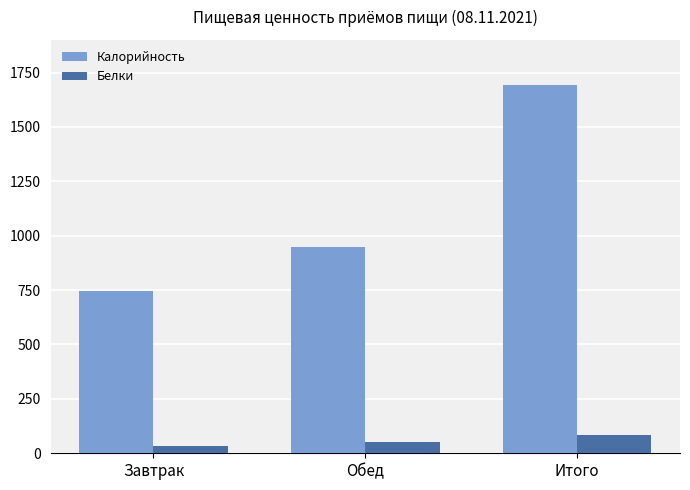

True or false: Белки has a value of 31.7 at Завтрак.

True